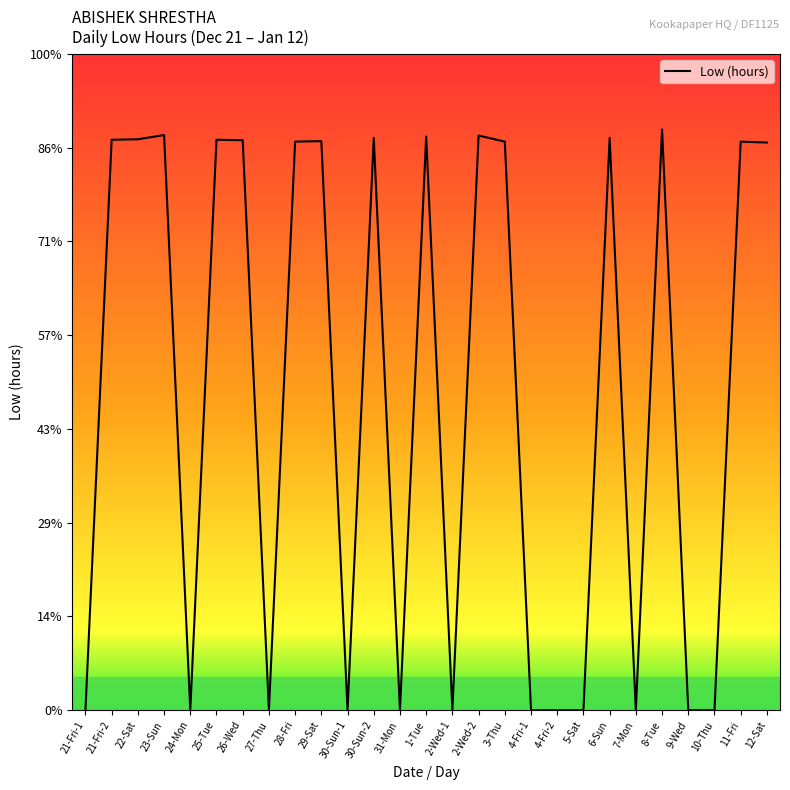

Does the chart have visible grid lines?

No